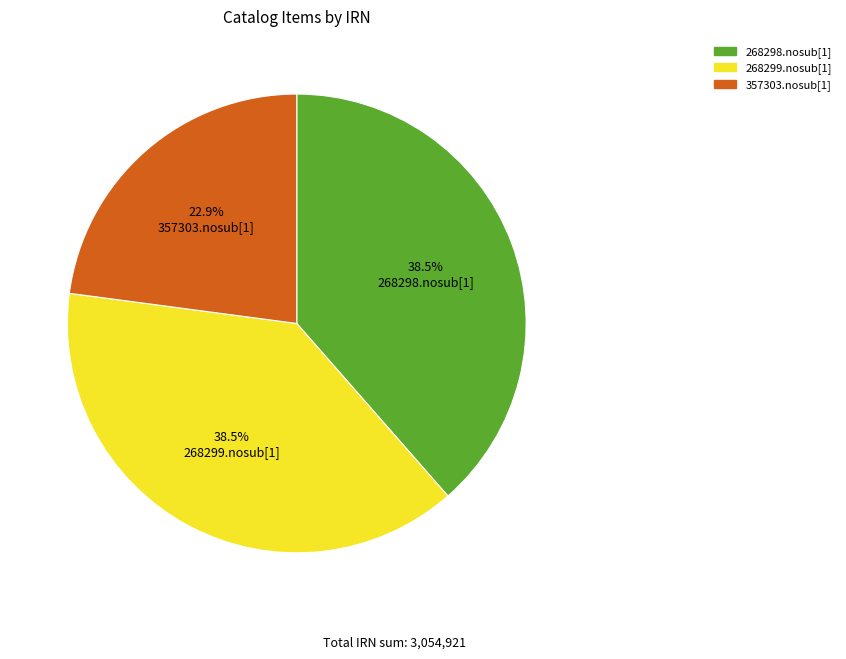

Count the number of slices in the pie.

3